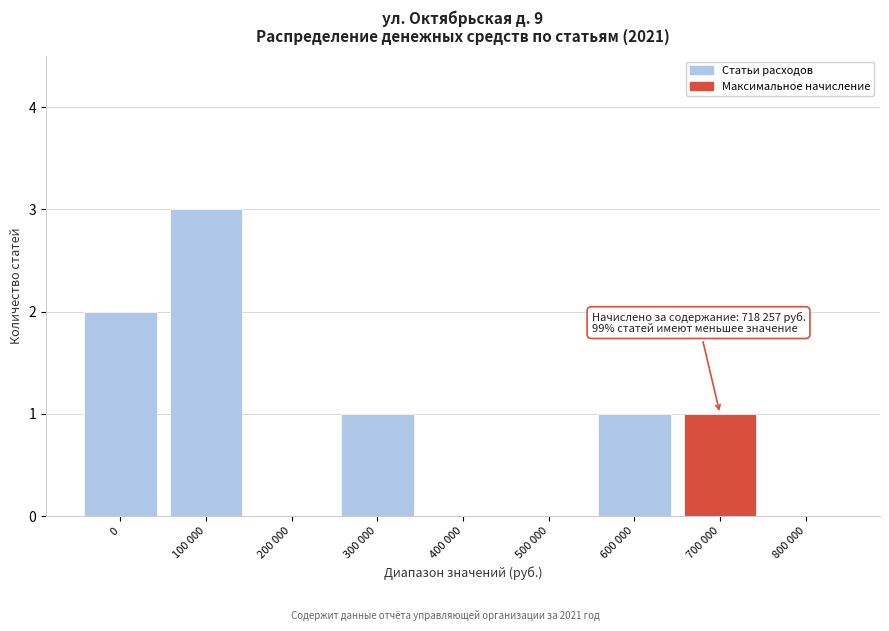

Reading left to right, list all the values displayed in this chart.

0=2	100 000=3	200 000=0	300 000=1	400 000=0	500 000=0	600 000=1	700 000=1	800 000=0